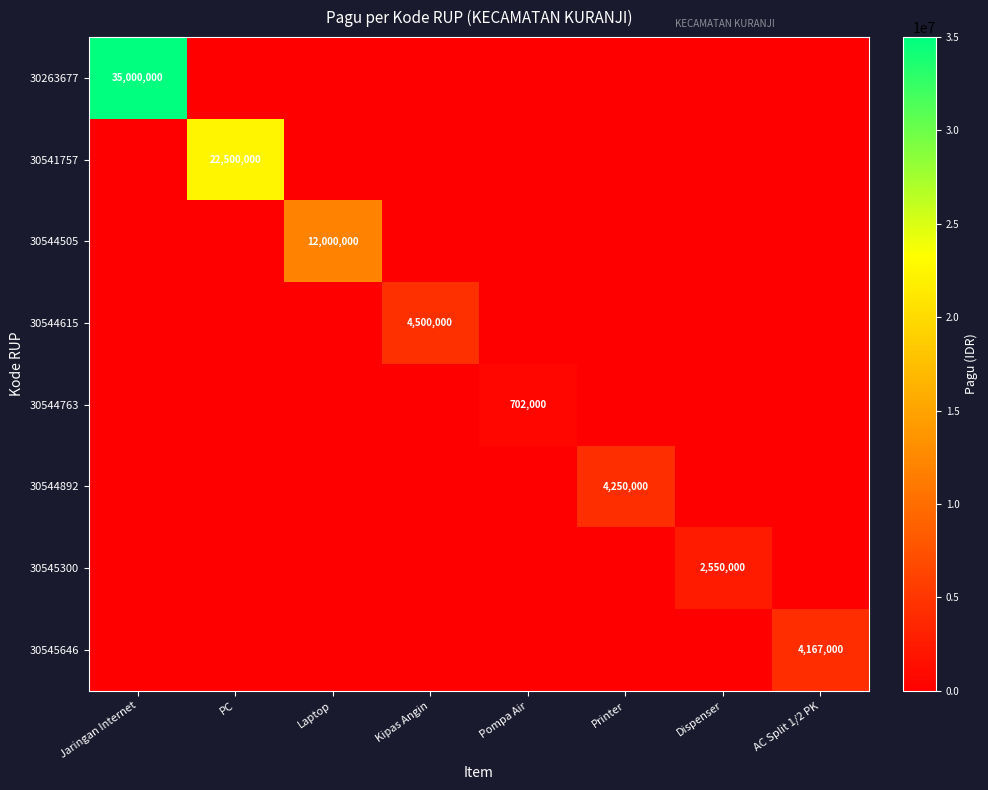

True or false: 30544892 has a value of 6741652 at Printer.

False